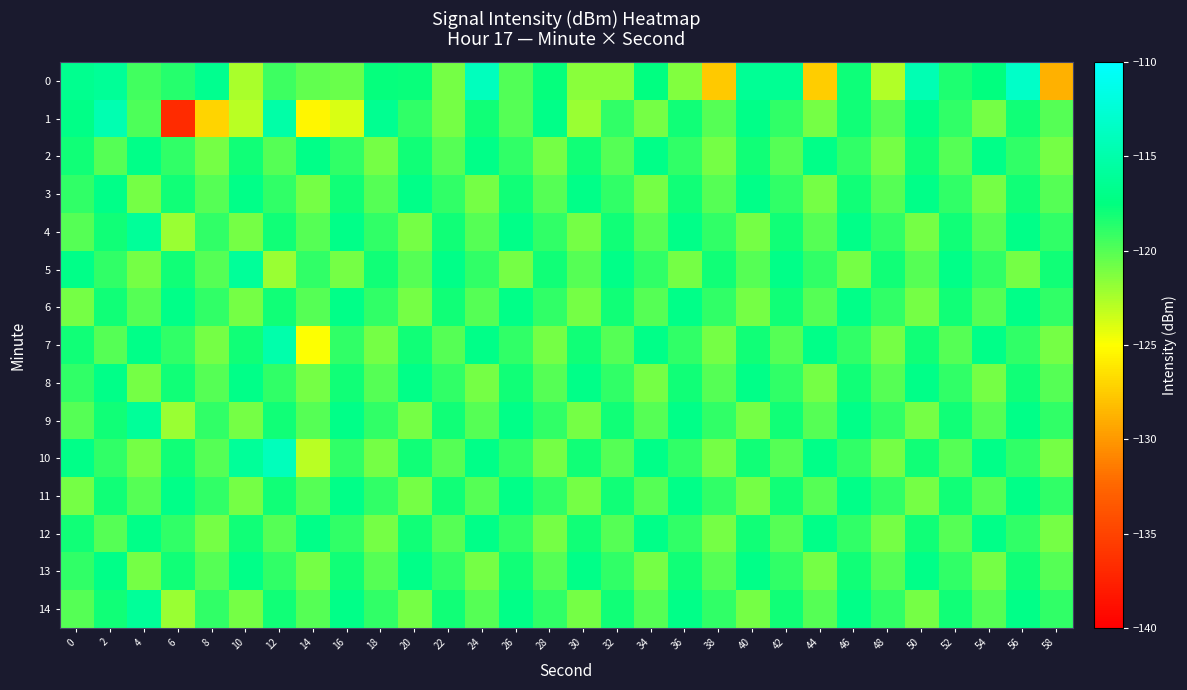

Which category has the lowest value across all series?

6